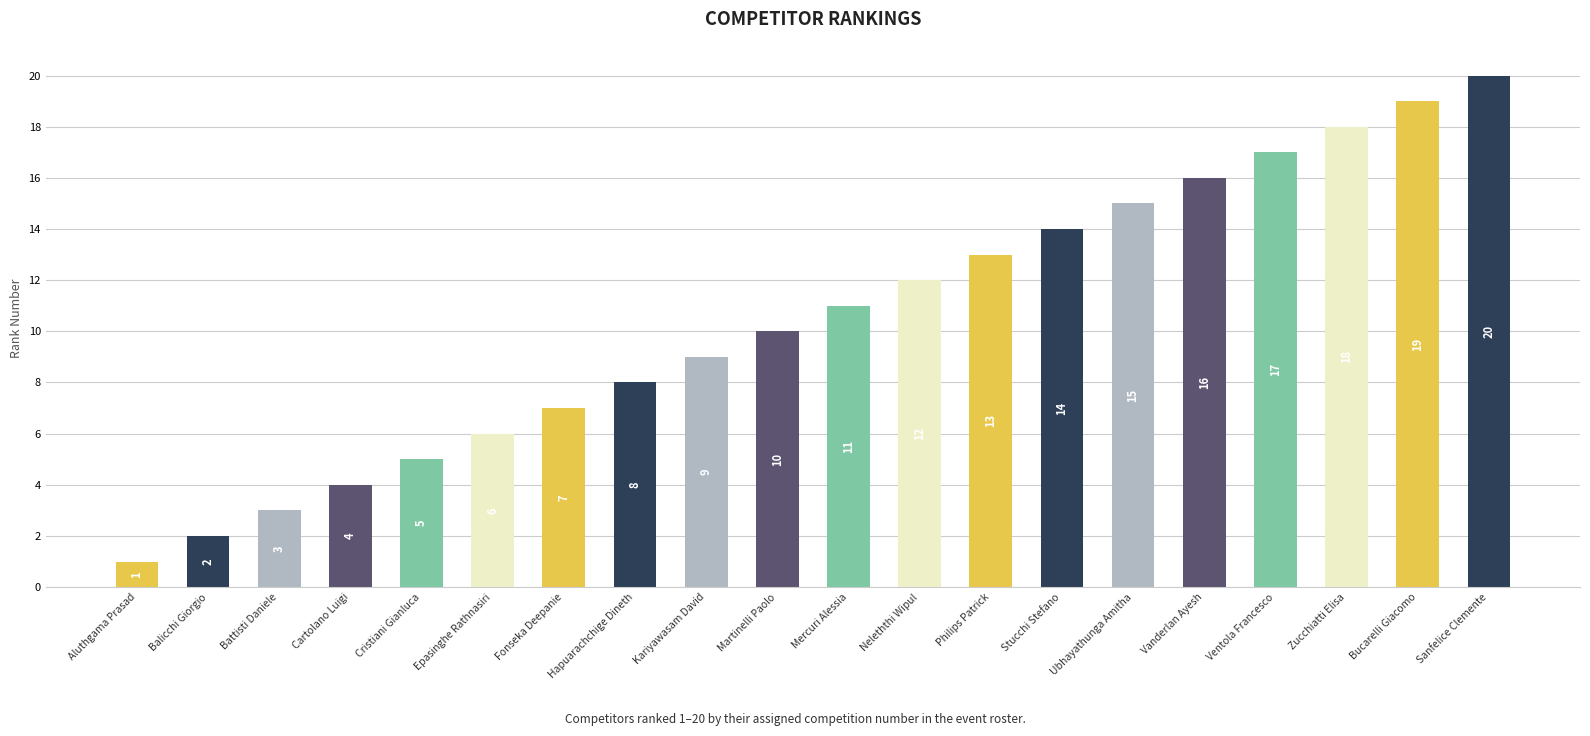

What is the value of the 17th bar from the left?

17